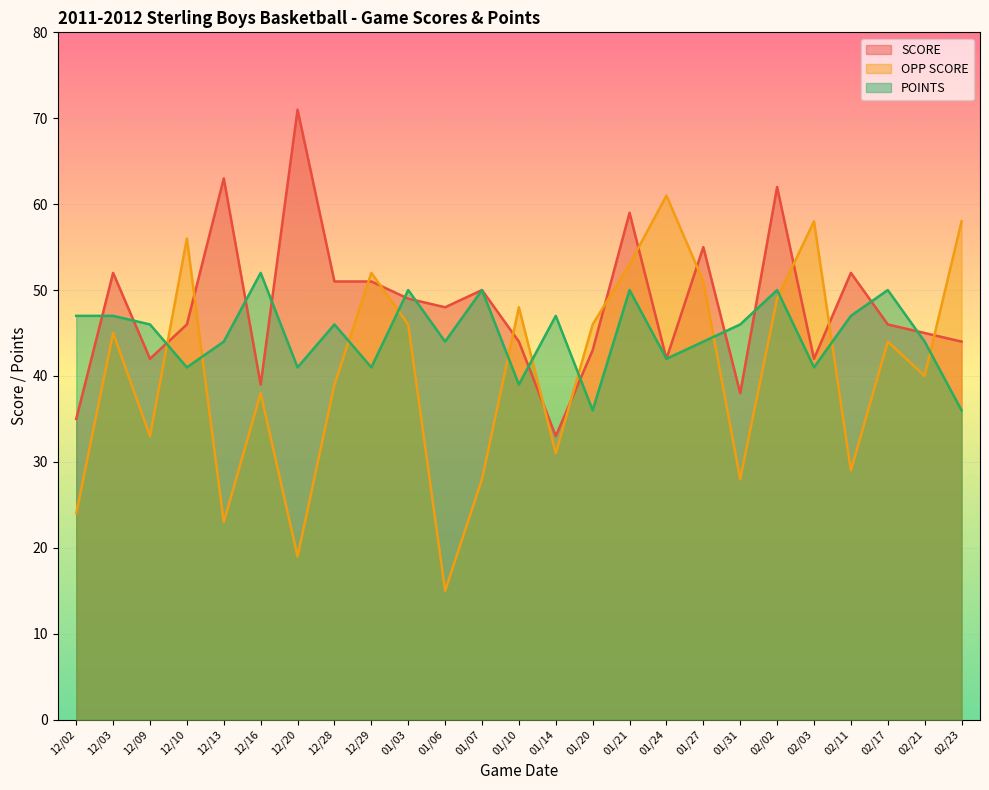

Between 12/10 and 12/13, which series saw the biggest shift?

OPP SCORE